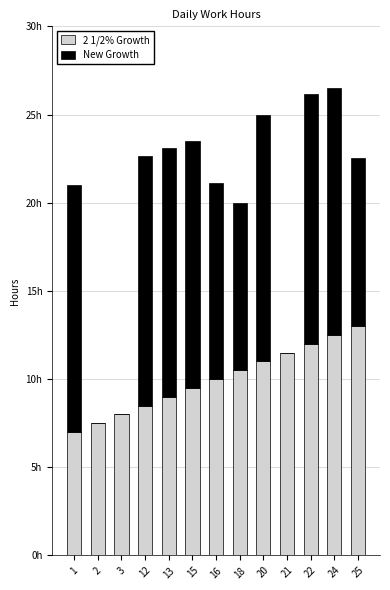

Are the bars horizontal?

No